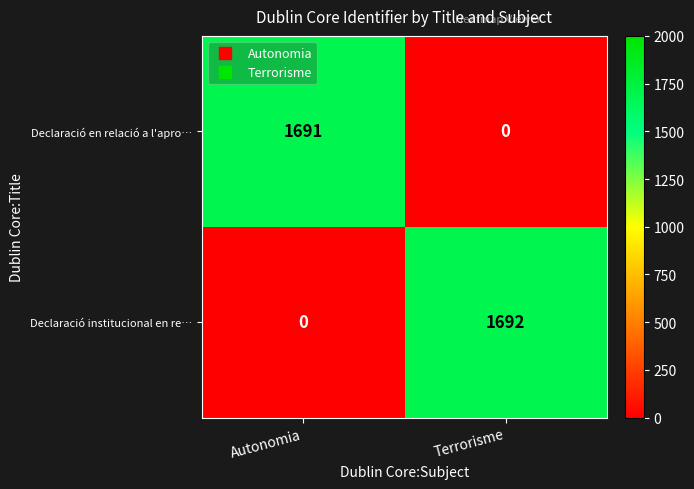

Rank the series by their average value, from highest to lowest.

Declaració institucional en re…, Declaració en relació a l'apro…